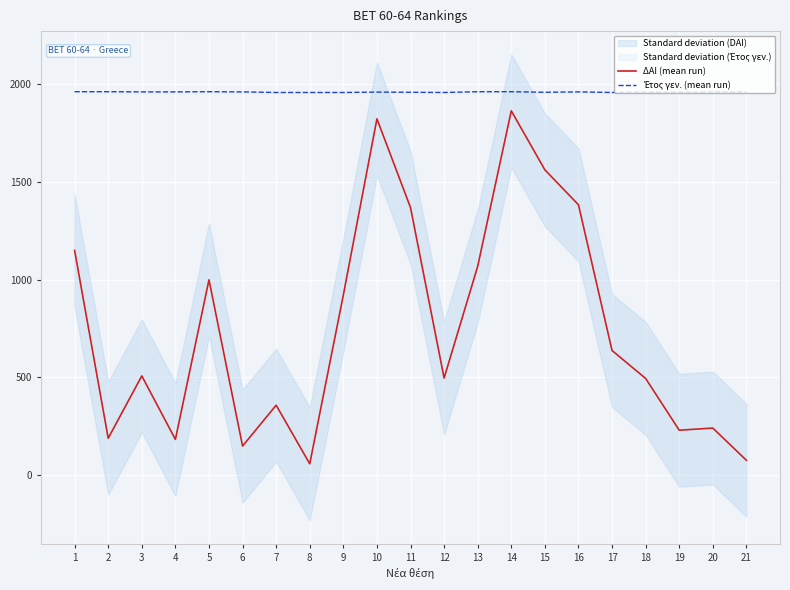

Is this an area chart (filled region under the line)?

No